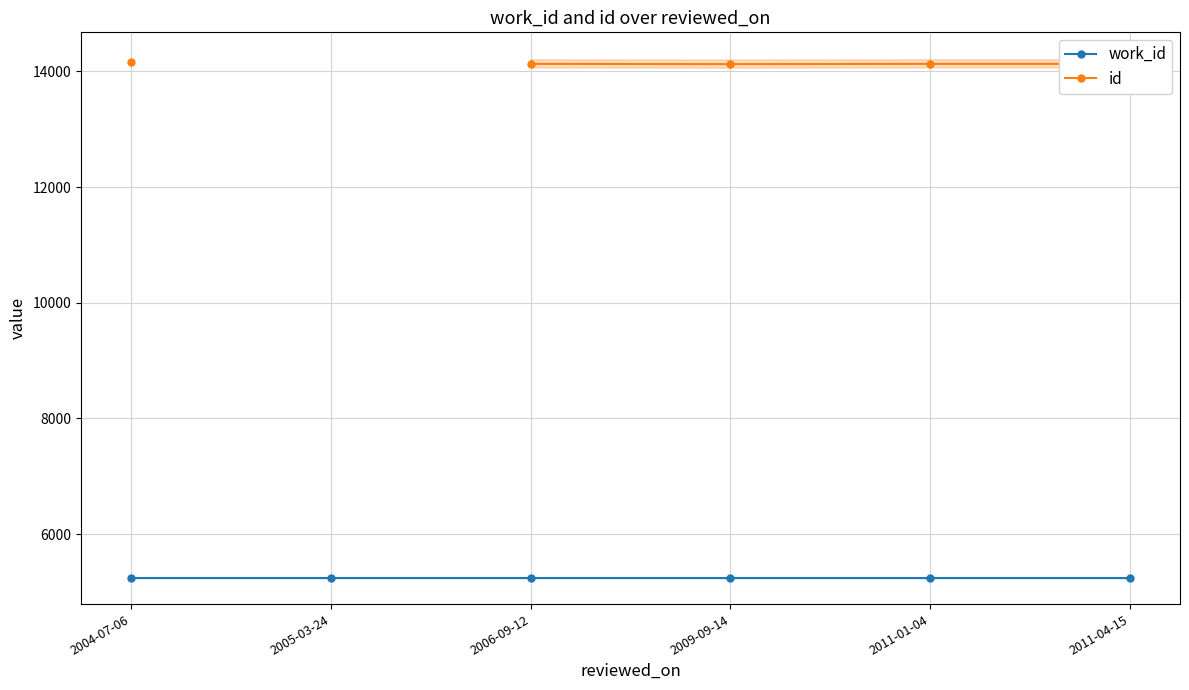

True or false: id and work_id intersect in this chart.

False